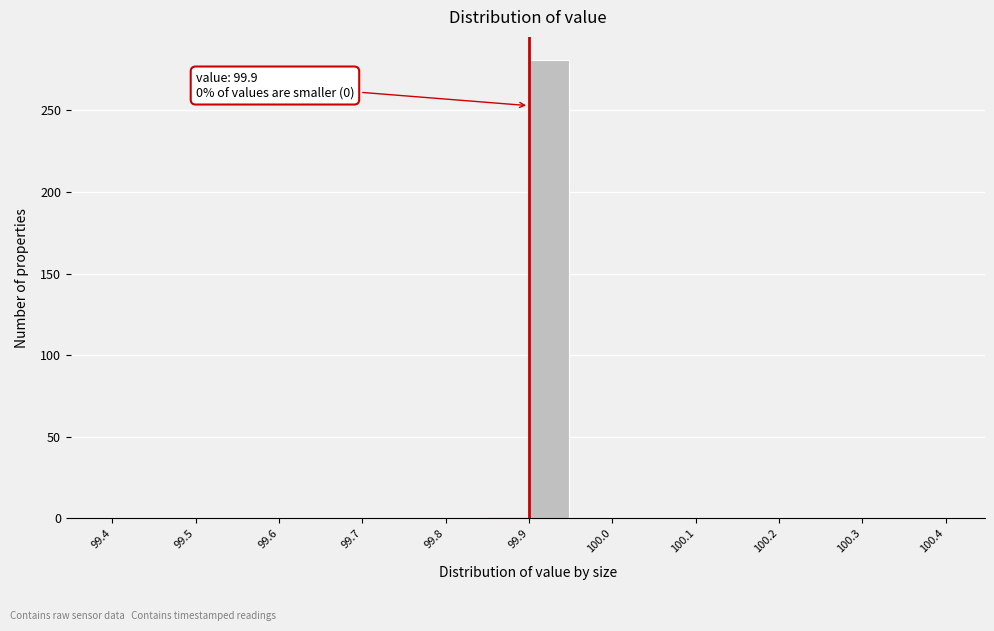

Which range on the x-axis has the tallest bar?

99.90 to 99.95